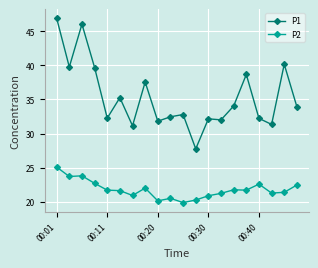

How many distinct data groups are displayed?

2